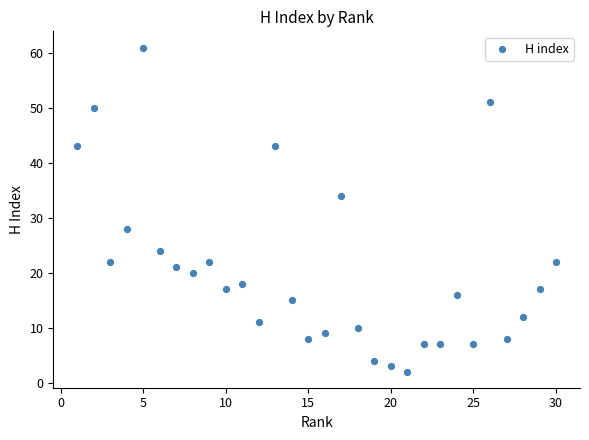

What is the range of X values (max minus min)?

29